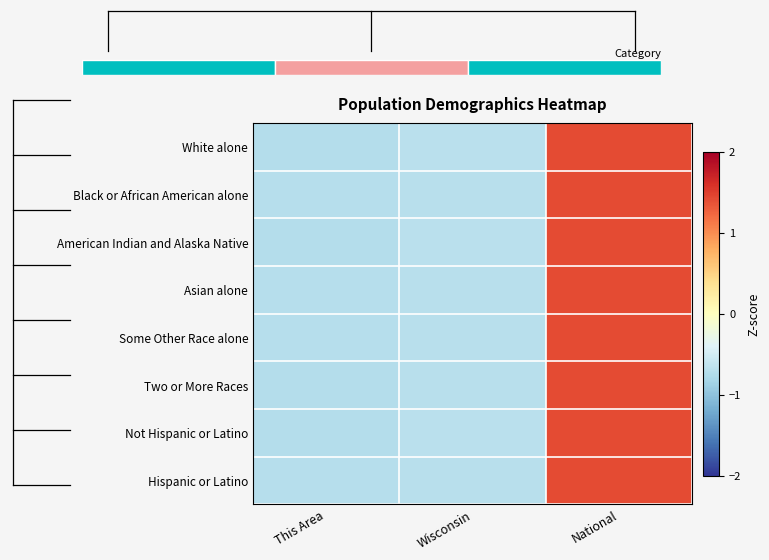

What is the difference between the Black or African American alone values at National and This Area?

2.1